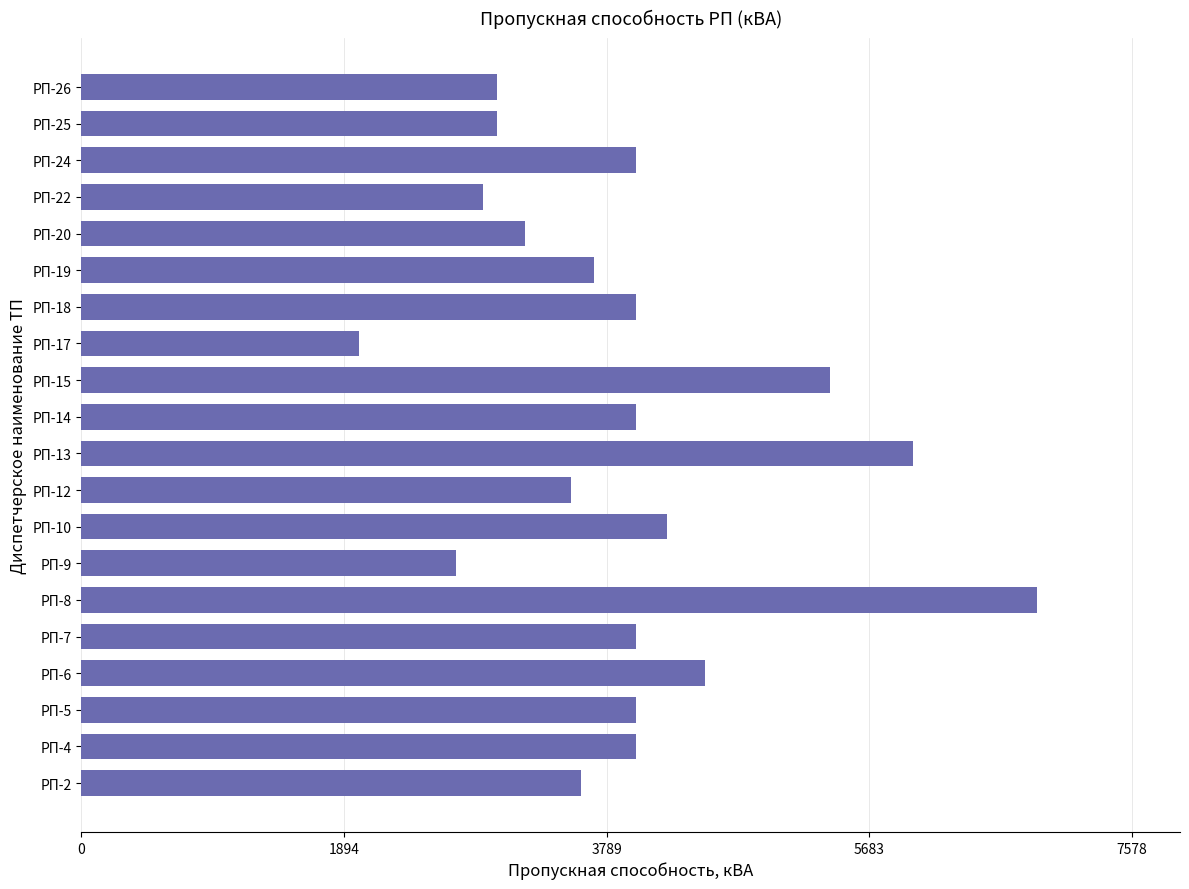

Which has a higher value, РП-8 or РП-15?

РП-8